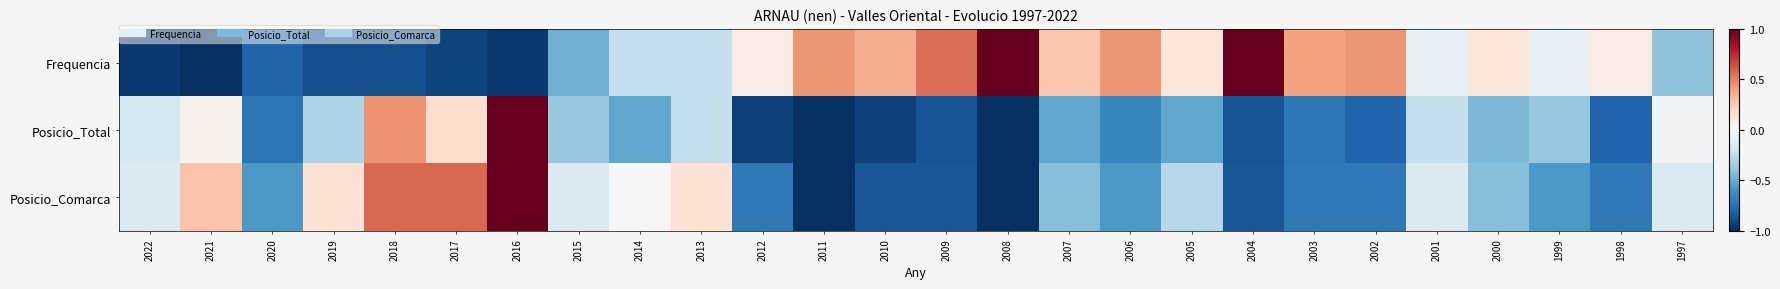

What is the greatest value displayed?

1.0